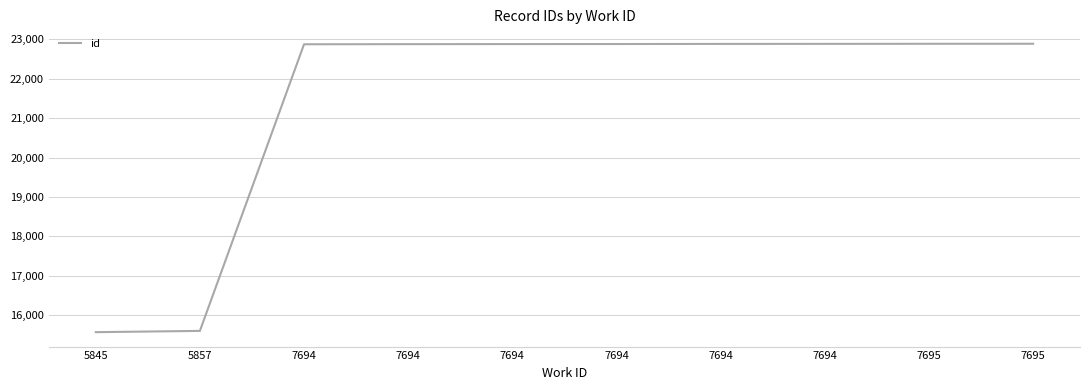

How many values are below 22877?

5